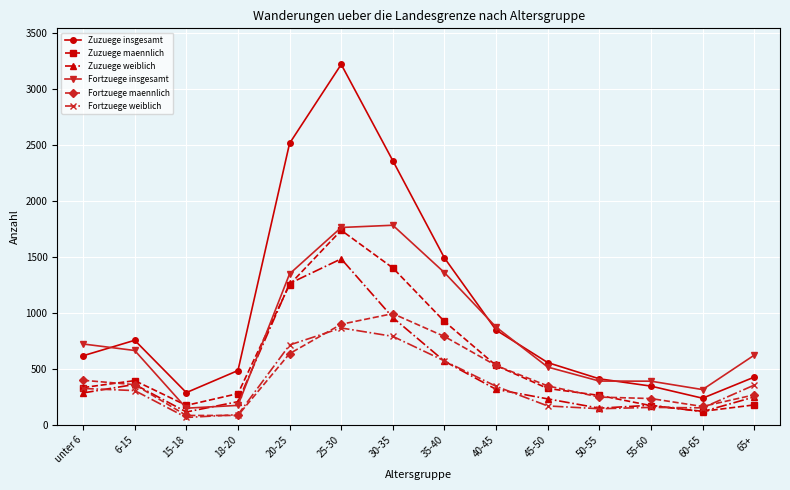

Which series changed the most between 6-15 and 60-65?

Zuzuege insgesamt